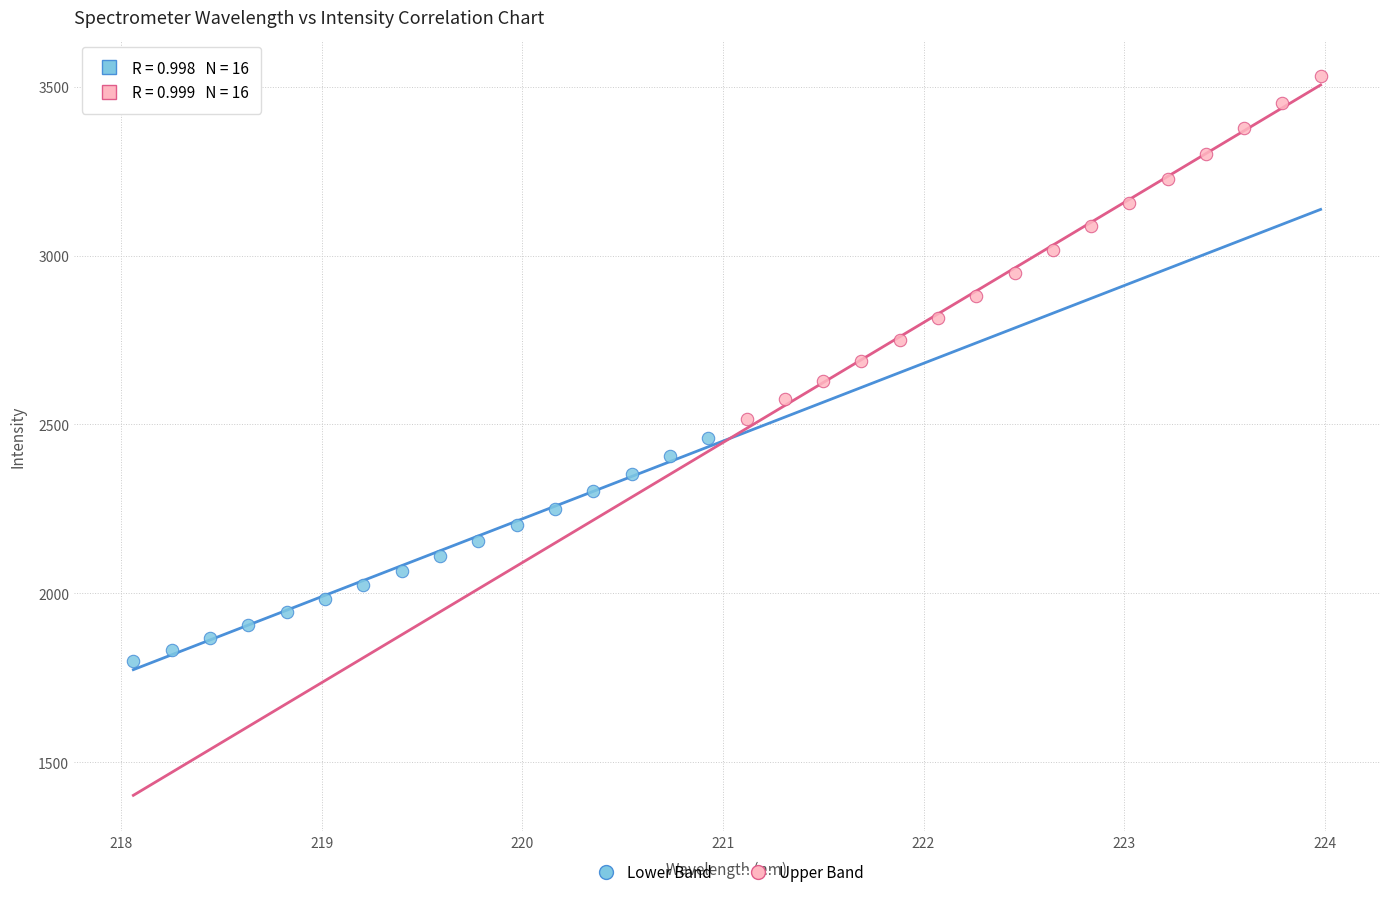

Which series has the largest Y range (max minus min)?

Upper Band